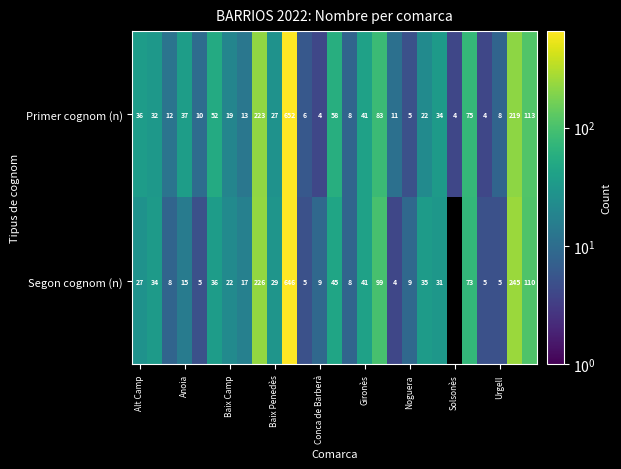

What is the total value across all series at Urgell?

13